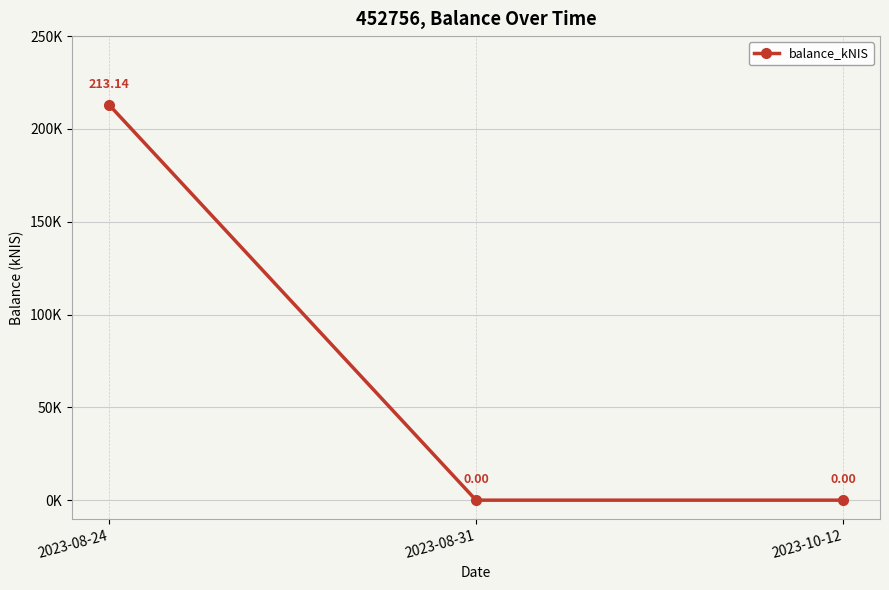

What is the label of the 3rd point from the right?

2023-08-24